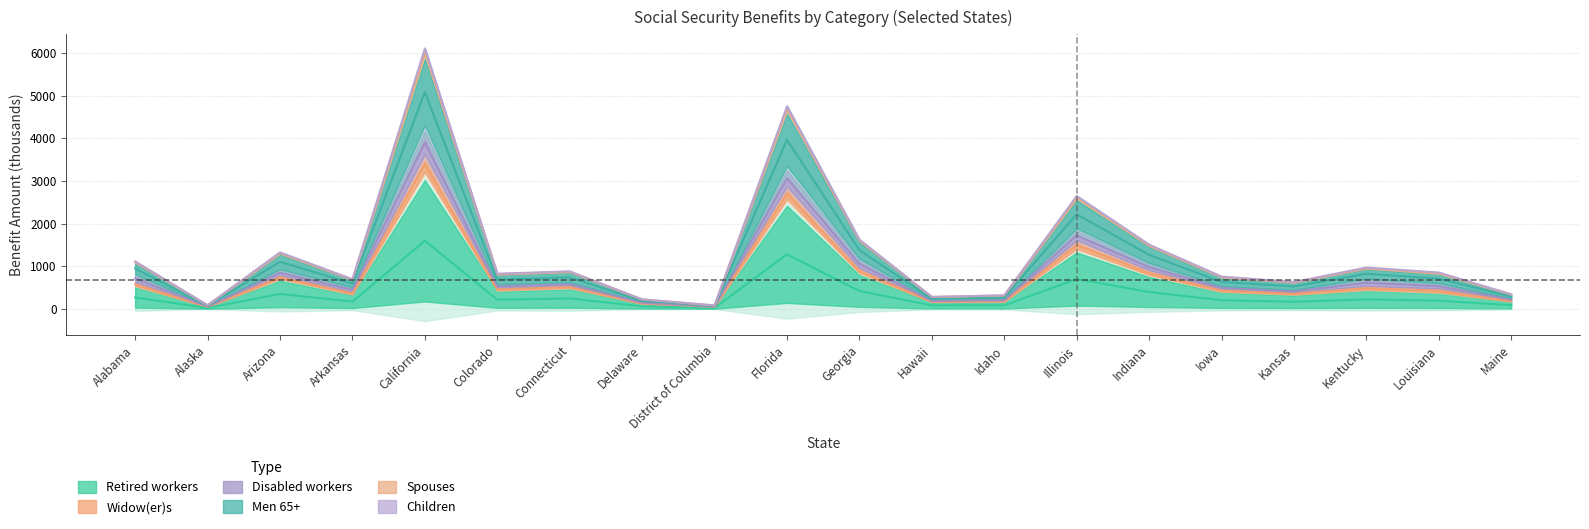

Rank the series at Maine from lowest to highest value.

Retired workers, Men 65+, Children, Widow(er)s, Spouses, Disabled workers